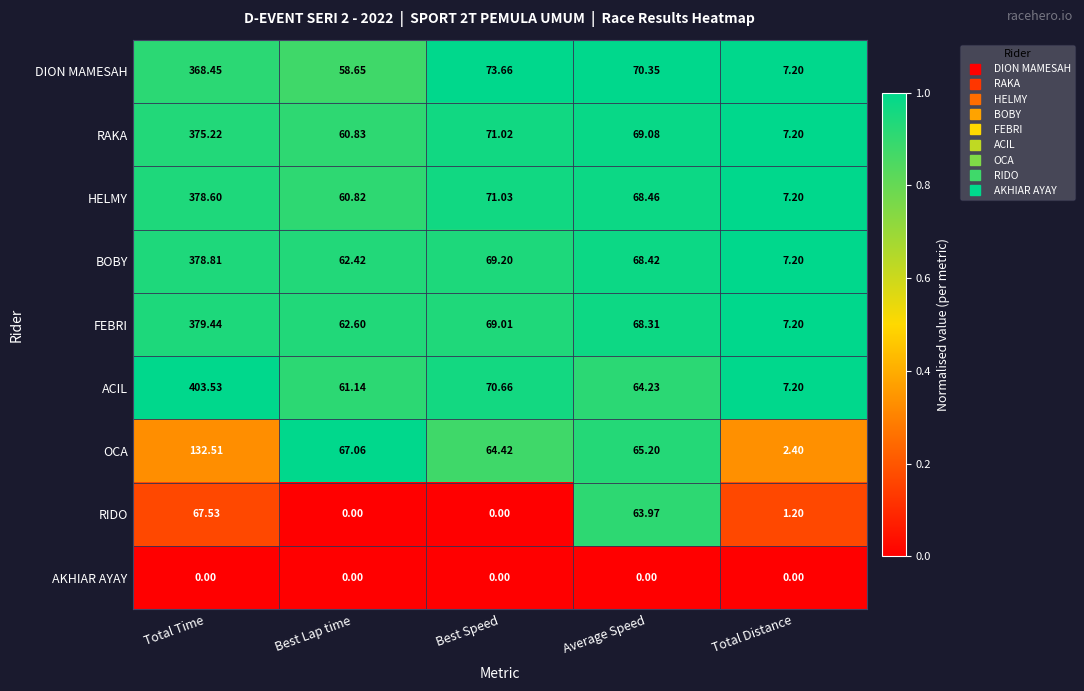

Which series has the largest total across all categories?

ACIL